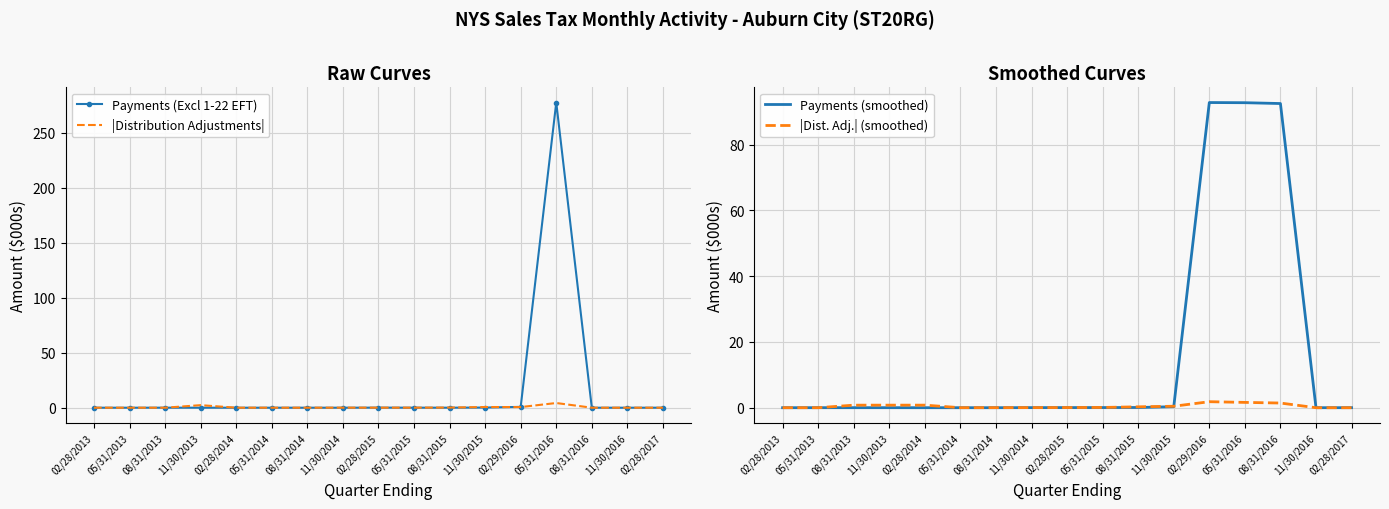

What is the maximum value for Payments (Excl 1-22 EFT)?

277.4